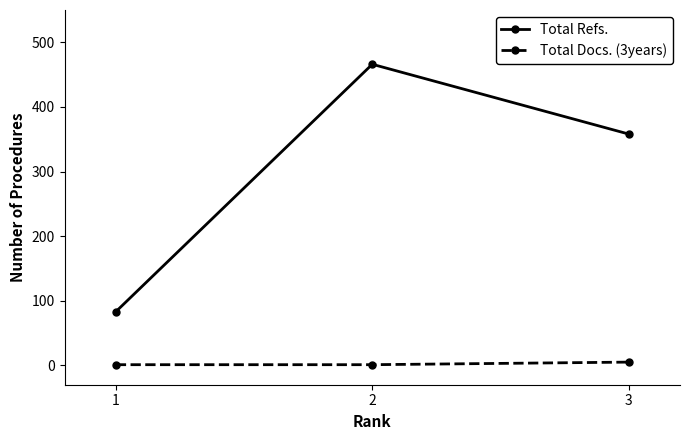

True or false: Total Refs. has a value of 476 at 3.

False